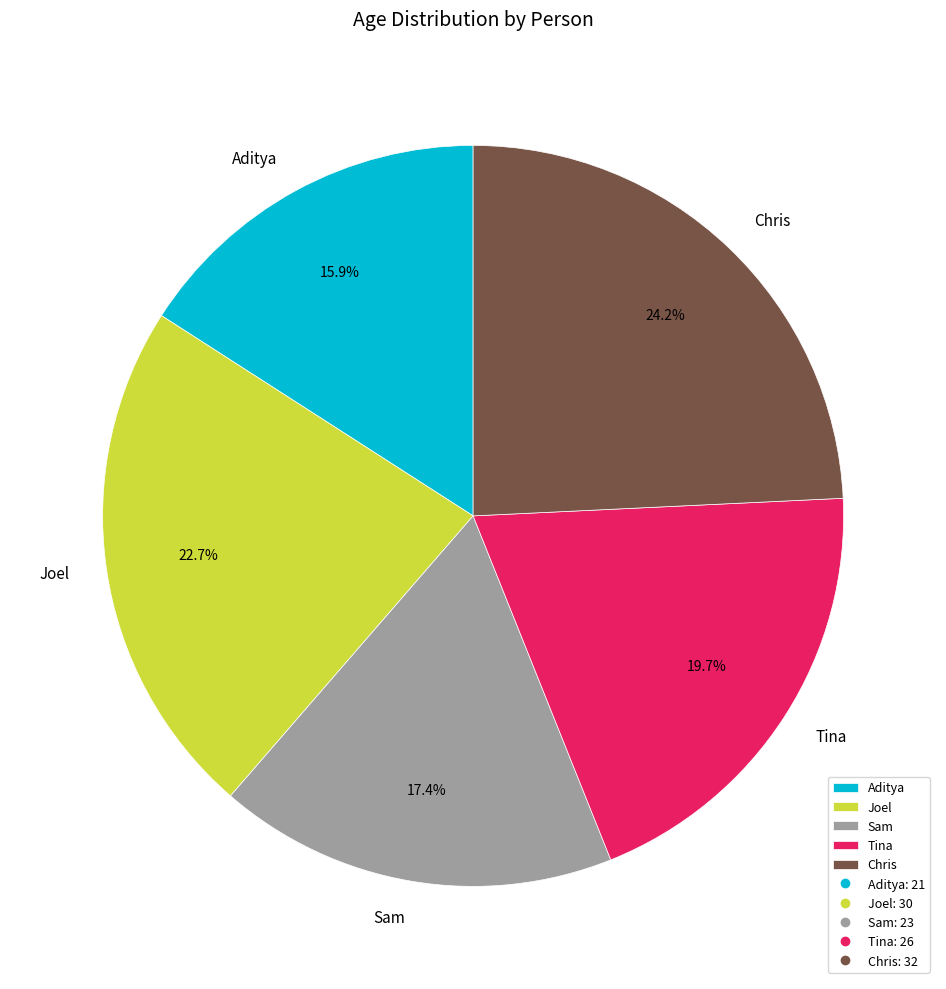

The Aditya slice represents 16% of the pie. True or false?

True